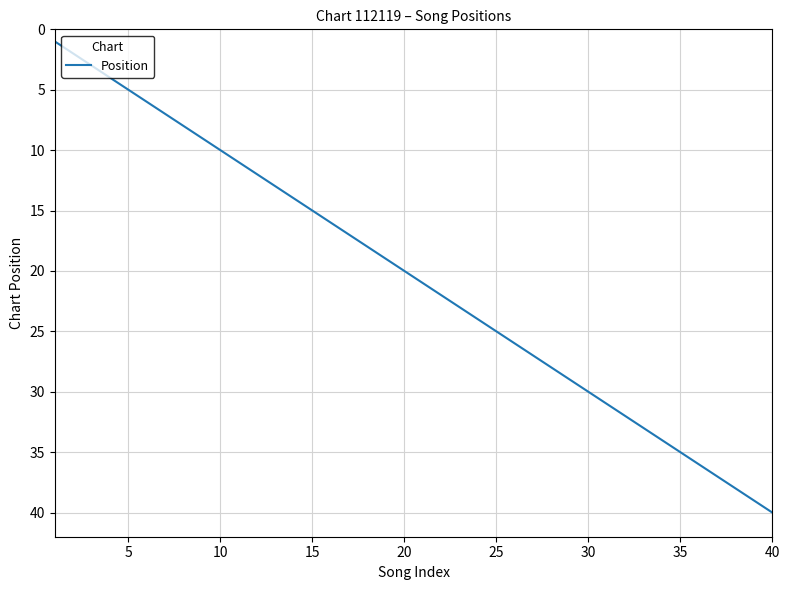

What is the difference between the second highest and minimum values?

38